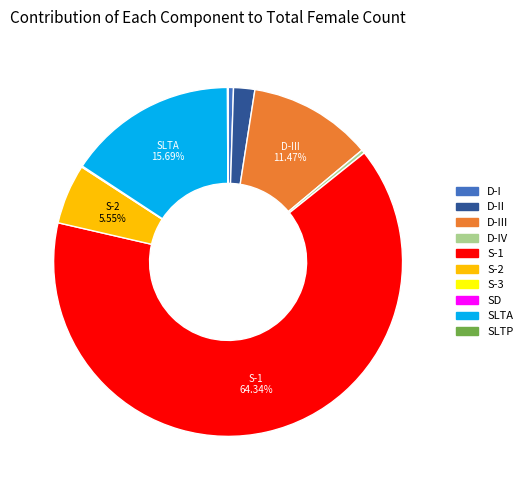

Is there a majority slice in this chart?

Yes